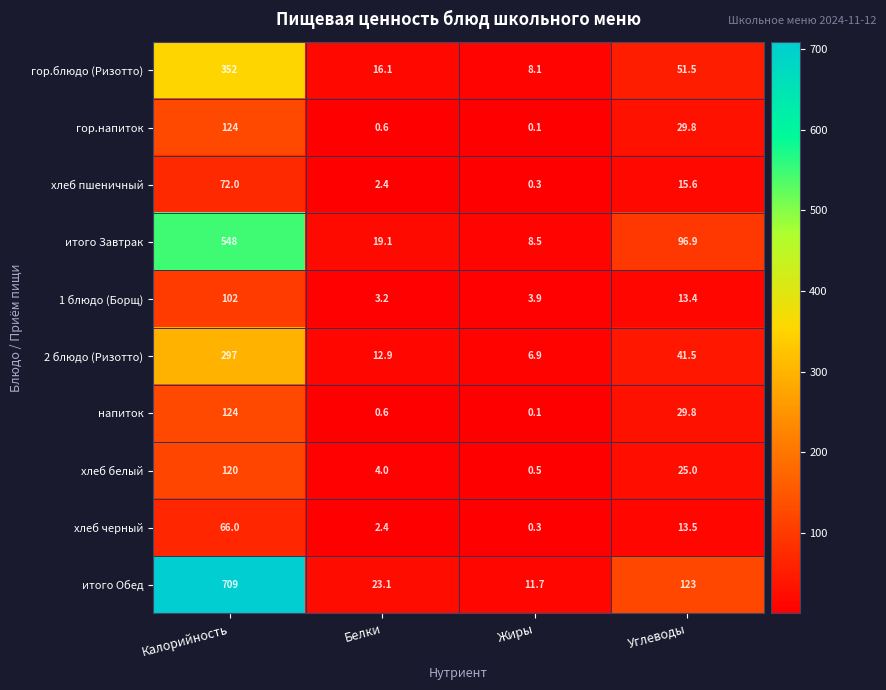

At which label is хлеб пшеничный closest to 36?

Углеводы